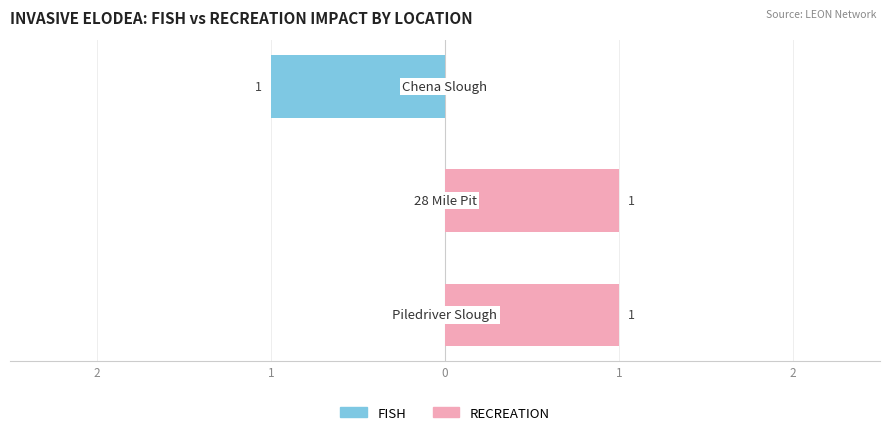

Reading right to left, list all the values displayed in this chart.

FISH: -1	0	0
RECREATION: 0	1	1